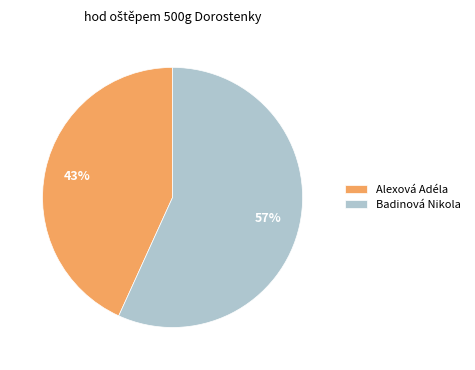

Rank the categories by value from highest to lowest.

Badinová Nikola, Alexová Adéla